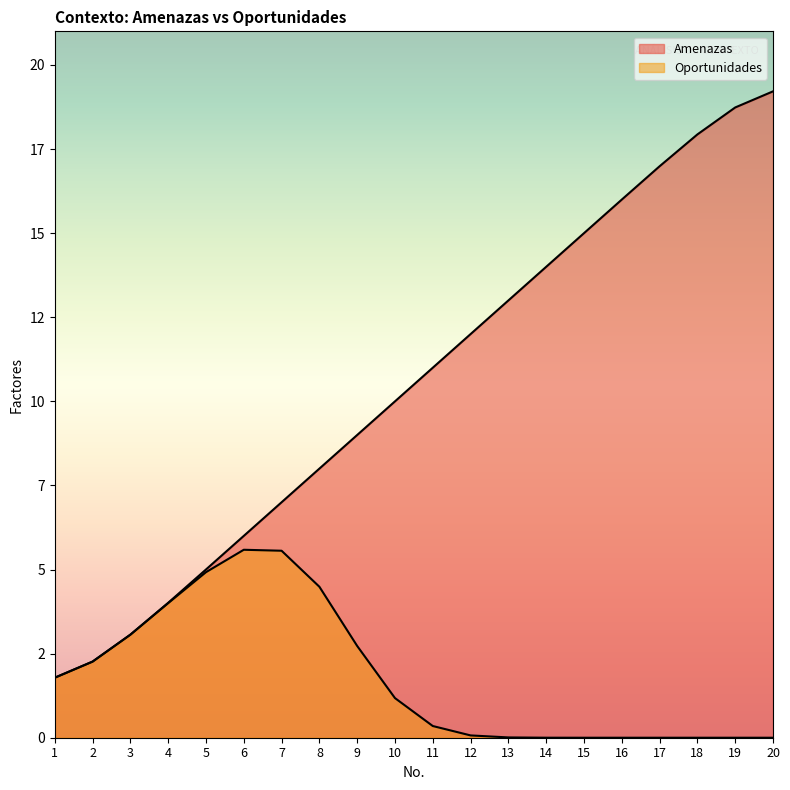

What is the maximum value shown in the chart?

19.2